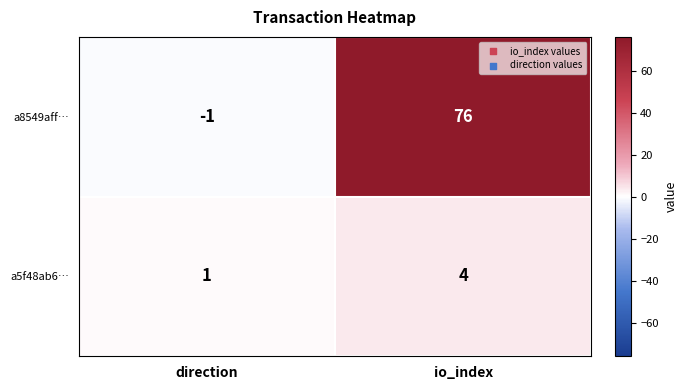

Reading left to right, extract all data points from this chart.

a8549aff…: -1	76
a5f48ab6…: 1	4